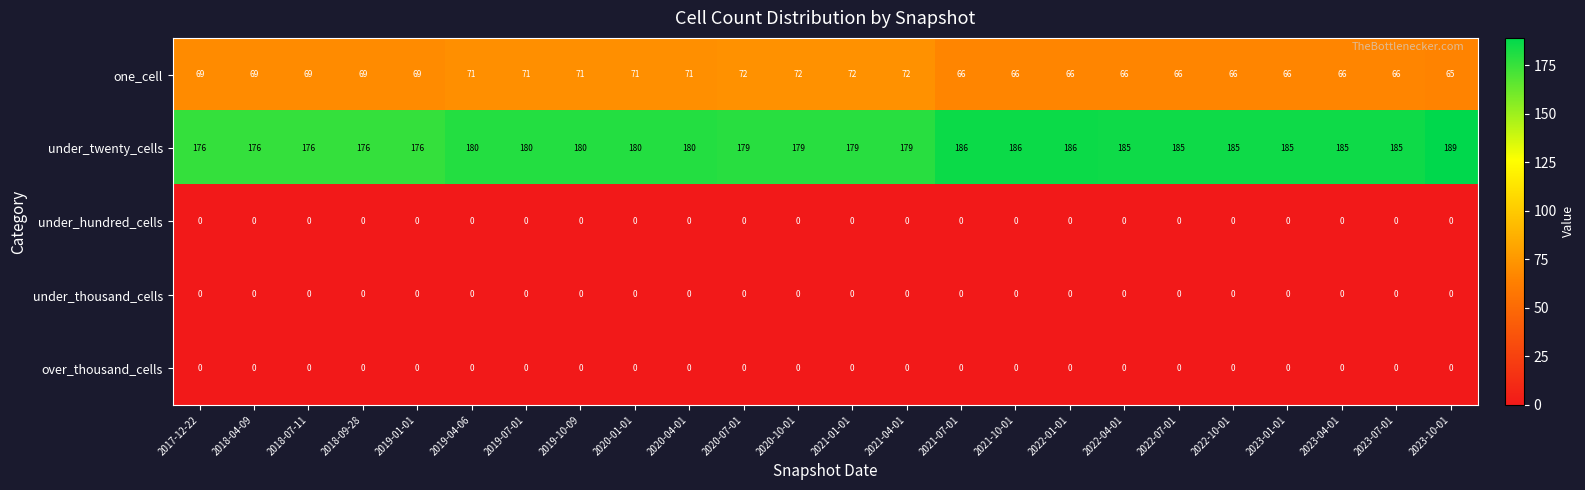

Is it true that under_twenty_cells equals 180 at 2019-07-01?

True